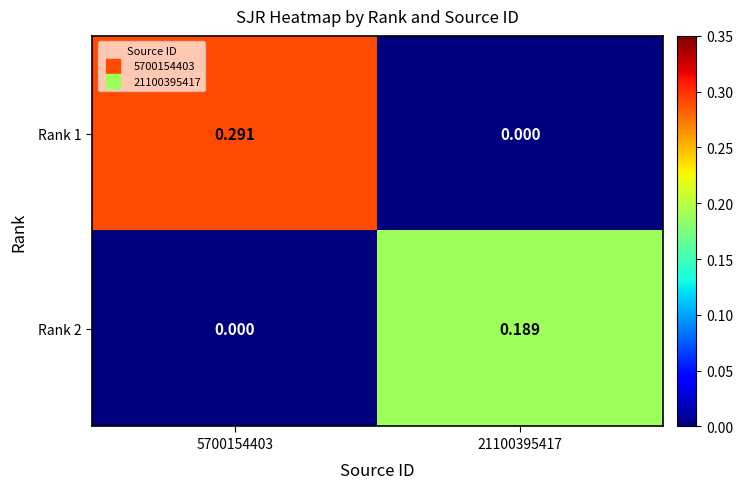

Which series has the largest range (max minus min)?

Rank 1